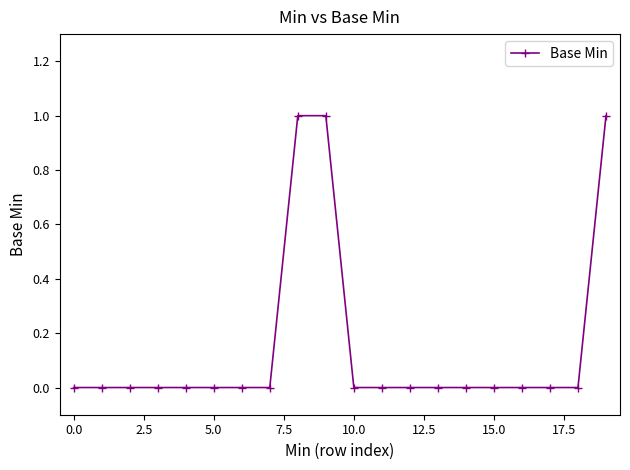

What is the value of the 10th point from the left?

1